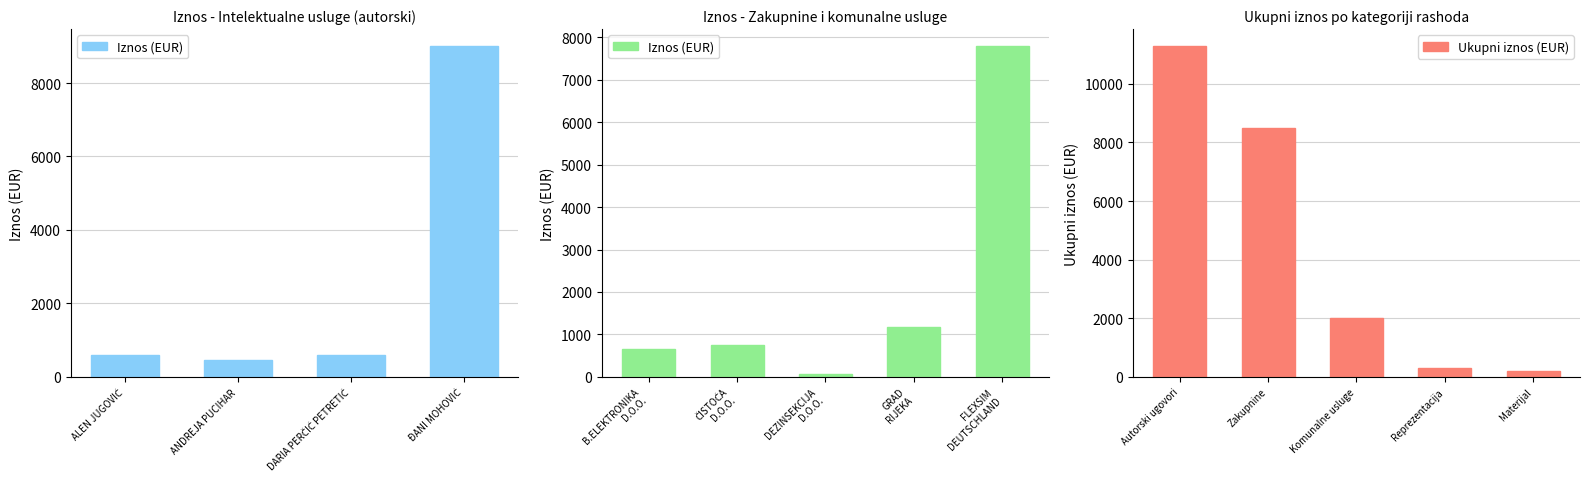

The Ukupni iznos (EUR) series shows 2002.6 at Komunalne usluge. True or false?

True